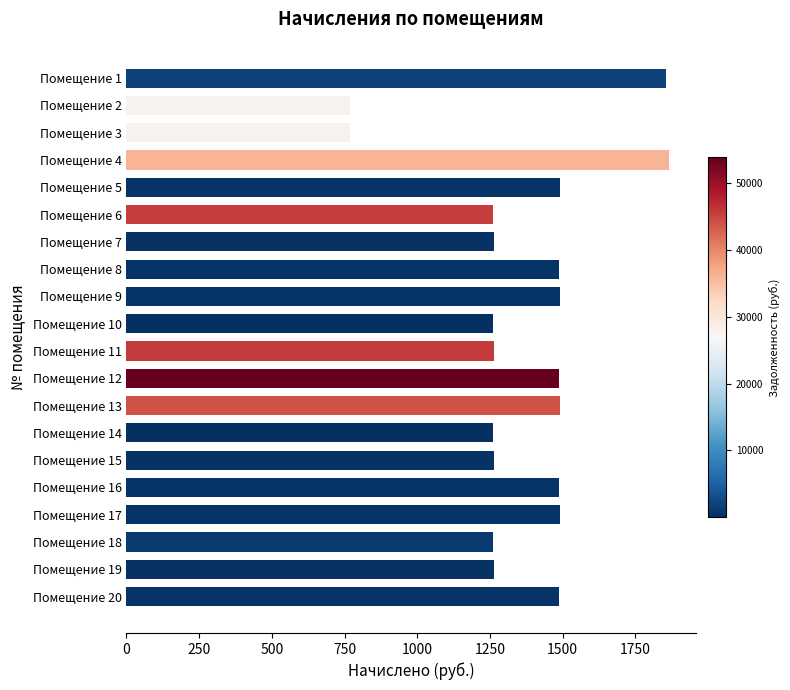

What is the value of the 18th bar from the top?

1260.8